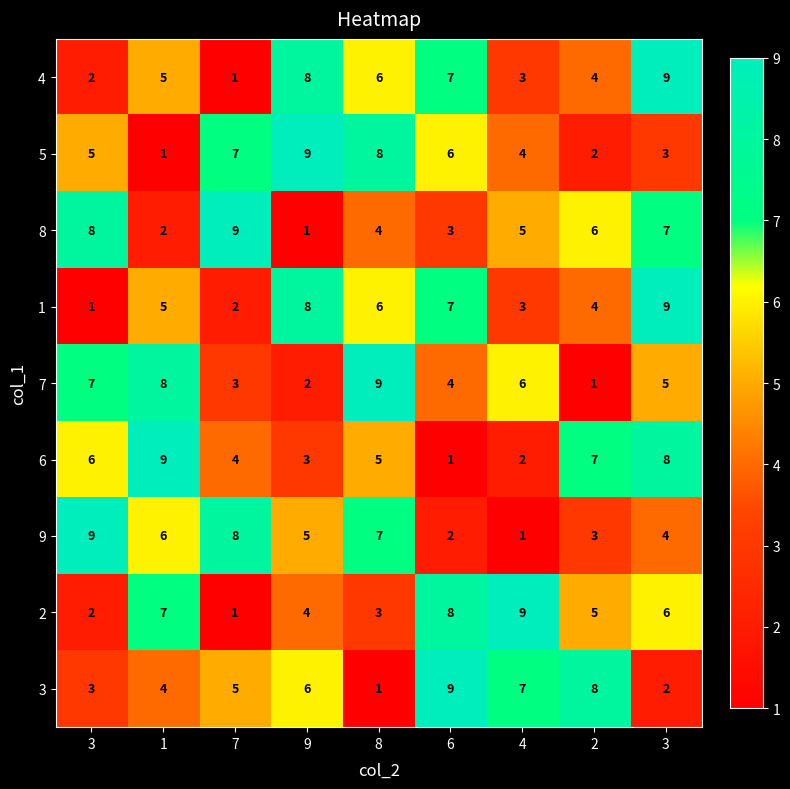

Count the number of data series in this chart.

9